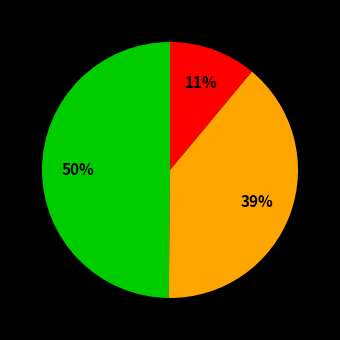

To the nearest percent, what is the difference between the largest and smallest slice percentages?

39%